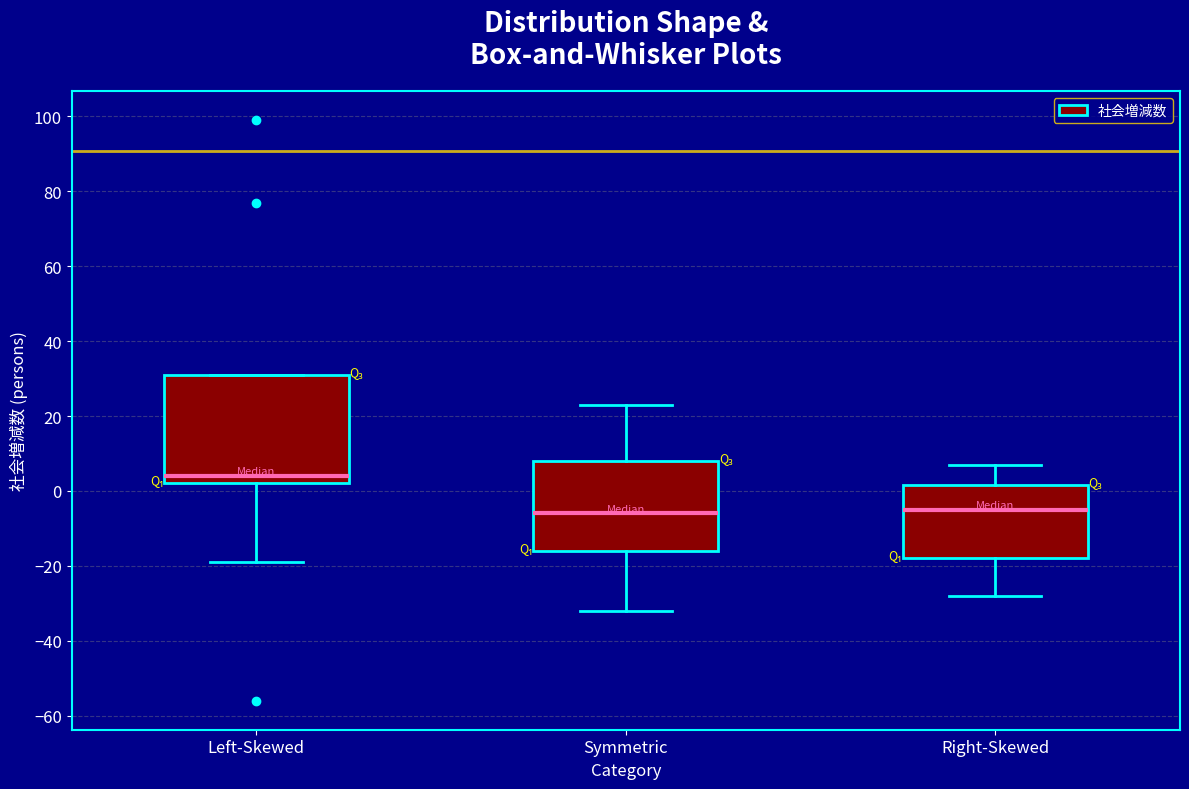

Reading left to right, transcribe this box plot: for each box, give where its median line is, the range the box spans, and where its two whiskers end, as read against the y-axis. The values are not printed on the chart, so give them approximately, as read against the axis.

Left-Skewed: median 4, box 2 to 32, whiskers -18 to 32
Symmetric: median -6, box -16 to 8, whiskers -32 to 24
Right-Skewed: median -4, box -18 to 2, whiskers -28 to 8